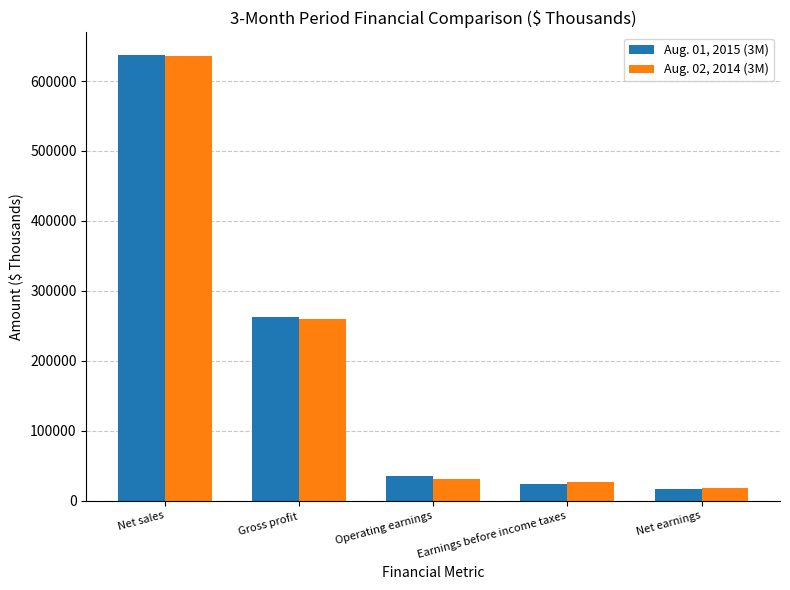

What is the label of the 2nd bar from the right?

Earnings before income taxes